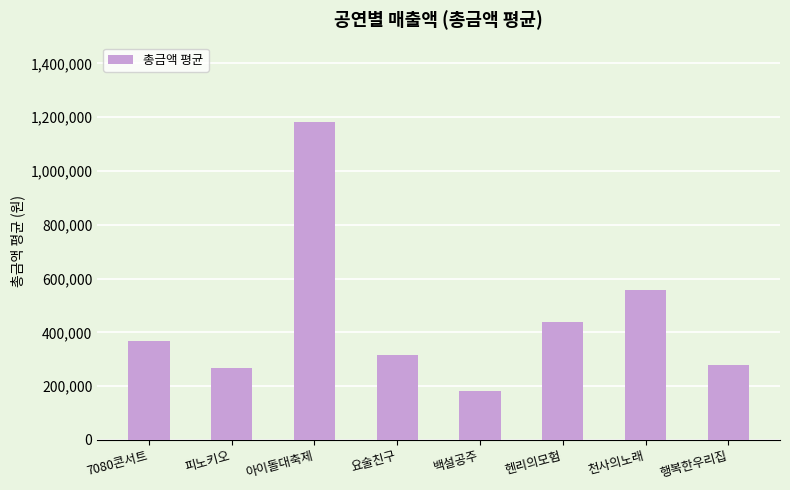

What is the average value?

448581